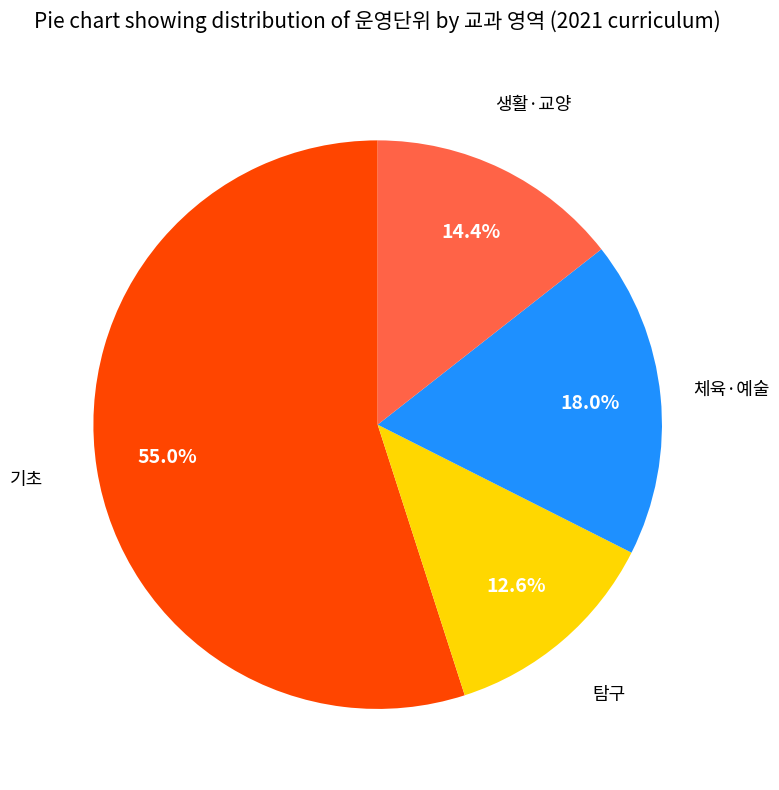

Count the number of slices in the pie.

4